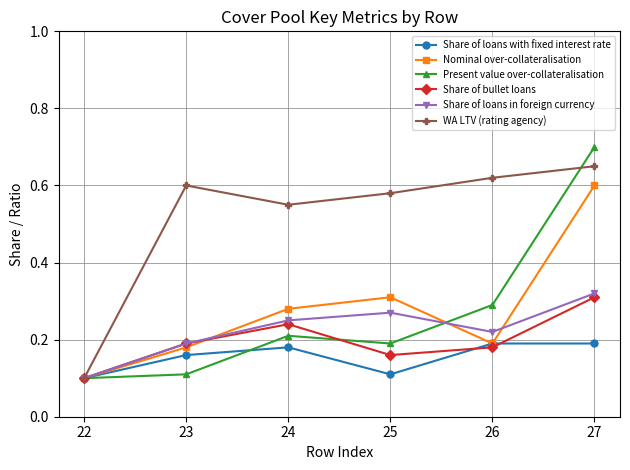

What is the value of the Share of loans in foreign currency point at the 1st from the left?

0.1